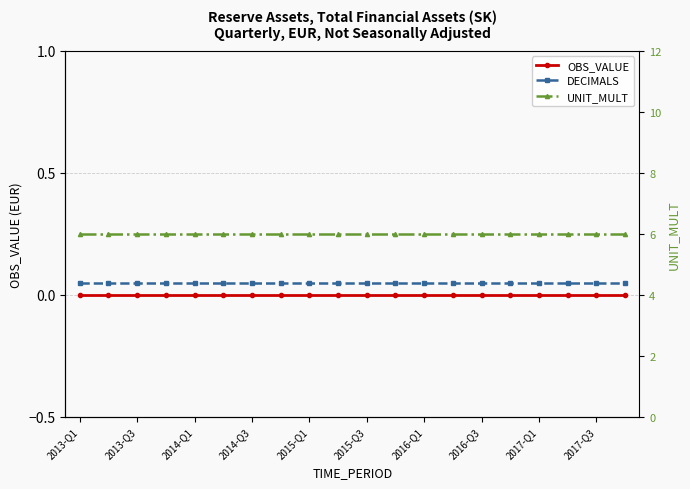

Reading left to right, list all the values displayed in this chart.

OBS_VALUE: 0.0	0.0	0.0	0.0	0.0	0.0	0.0	0.0	0.0	0.0	0.0	0.0	0.0	0.0	0.0	0.0	0.0	0.0	0.0	0.0
DECIMALS: 0.1	0.1	0.1	0.1	0.1	0.1	0.1	0.1	0.1	0.1	0.1	0.1	0.1	0.1	0.1	0.1	0.1	0.1	0.1	0.1
UNIT_MULT: 6.0	6.0	6.0	6.0	6.0	6.0	6.0	6.0	6.0	6.0	6.0	6.0	6.0	6.0	6.0	6.0	6.0	6.0	6.0	6.0